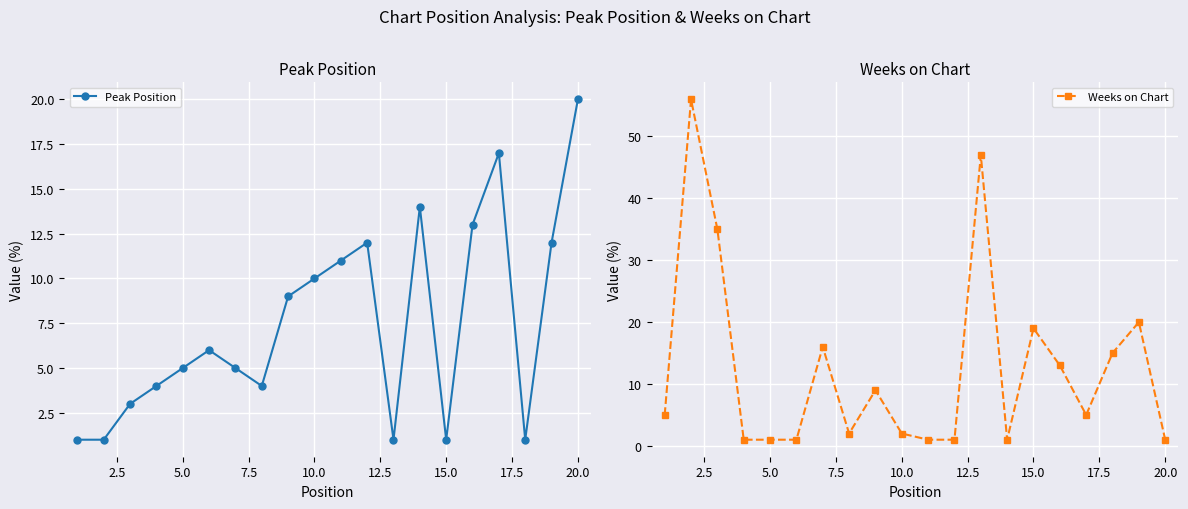

True or false: Peak Position has more than 1 points higher than both neighbors.

True